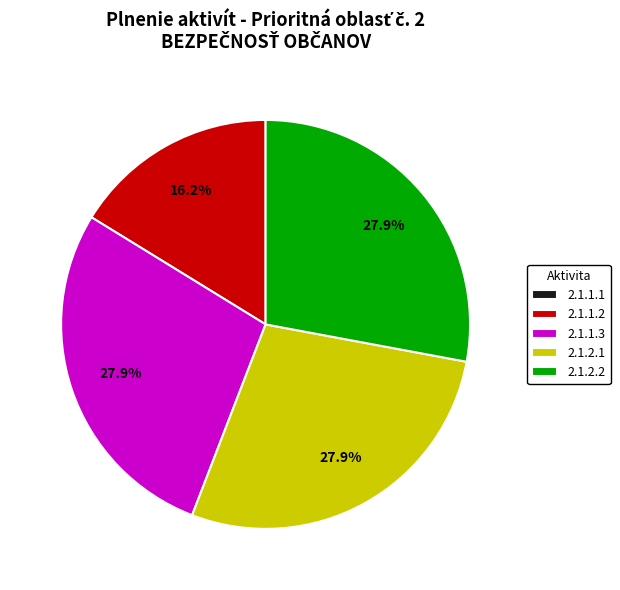

Is the sum of 2.1.2.2 and 2.1.1.2 greater than half?

No